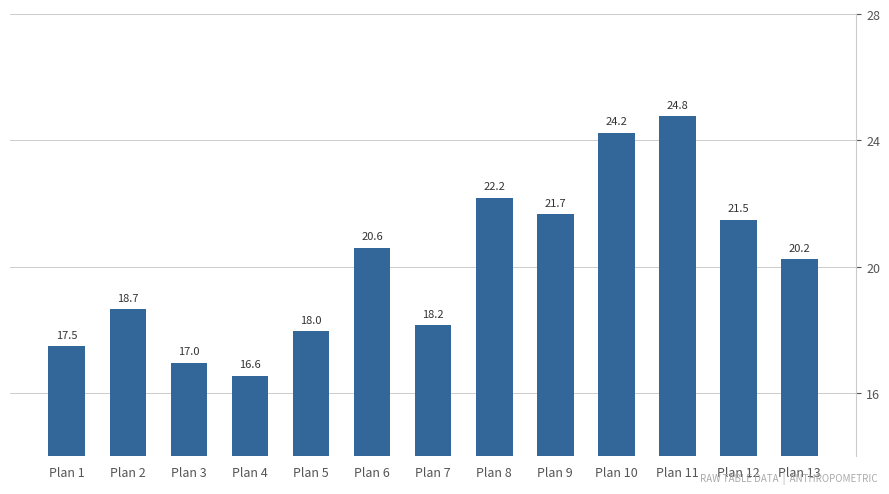

Rank the categories by value from lowest to highest.

Plan 4, Plan 3, Plan 1, Plan 5, Plan 7, Plan 2, Plan 13, Plan 6, Plan 12, Plan 9, Plan 8, Plan 10, Plan 11